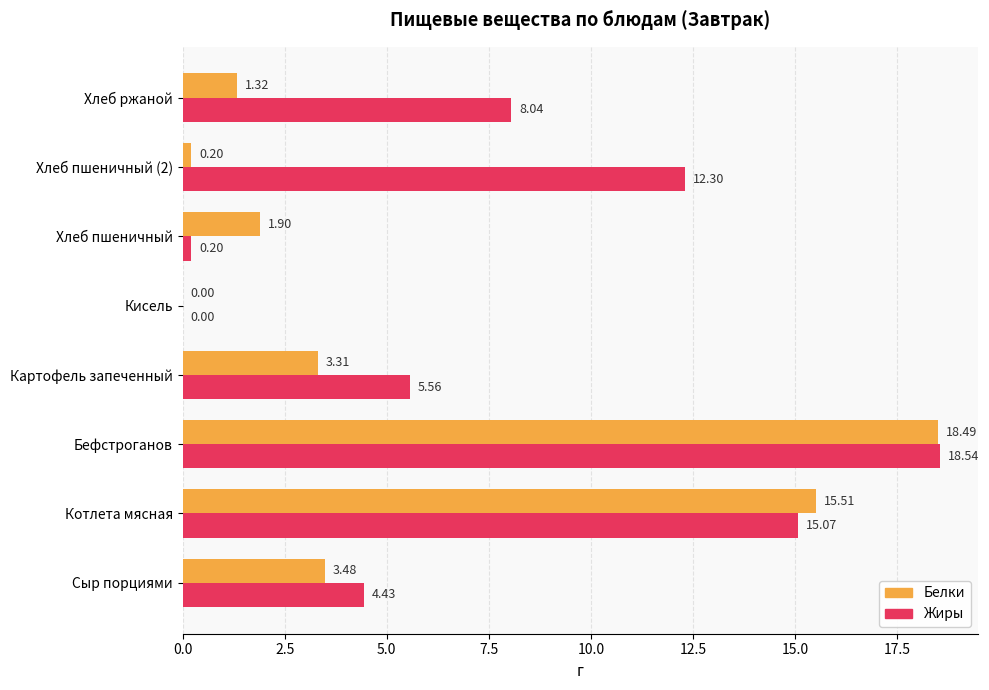

Is the value of Жиры at Хлеб пшеничный (2) greater than the value of Белки at Сыр порциями?

Yes